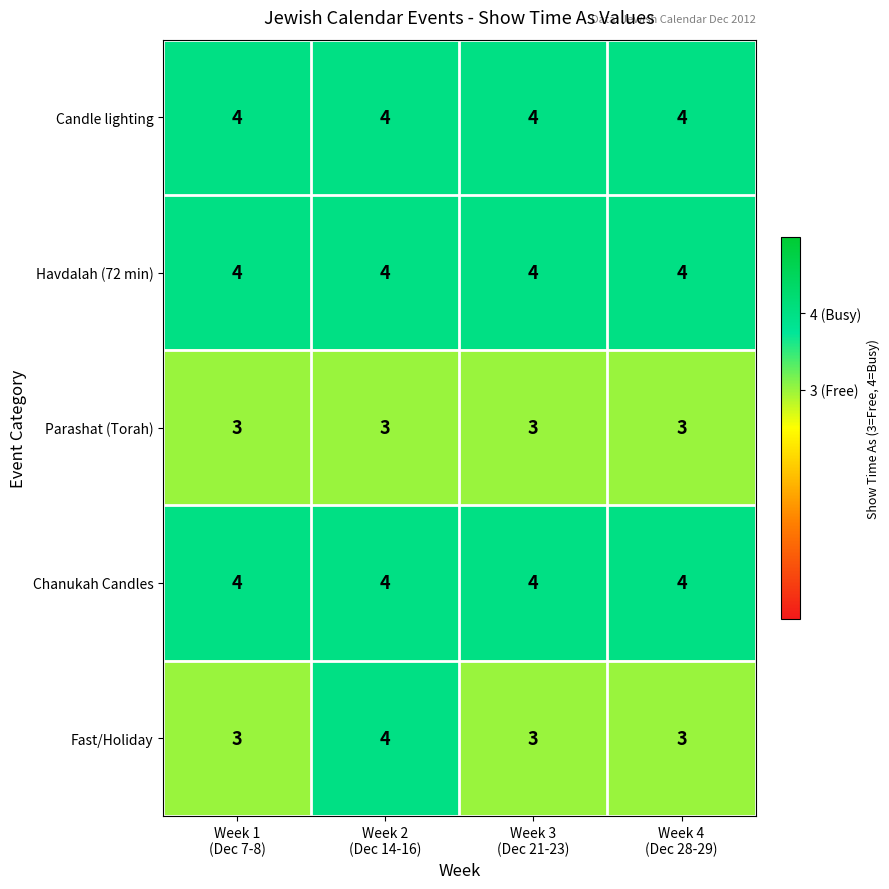

What is the average value of the Parashat (Torah) series?

3